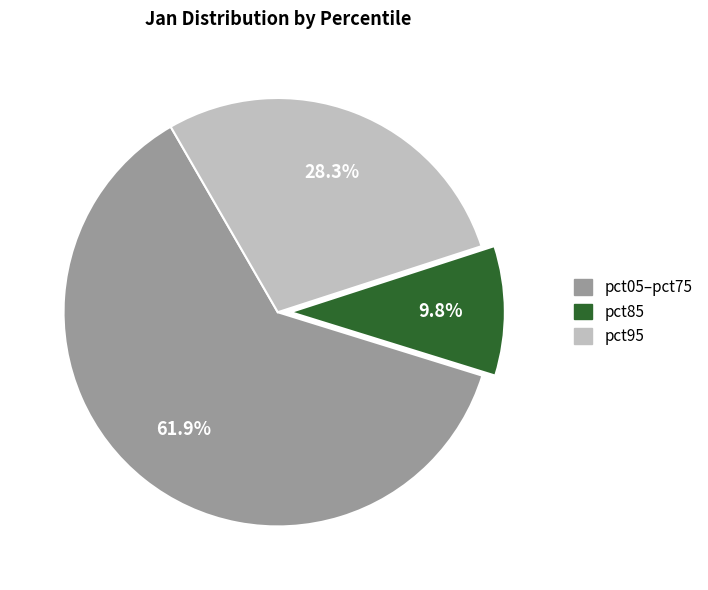

Is there any slice that represents more than half of the pie?

Yes